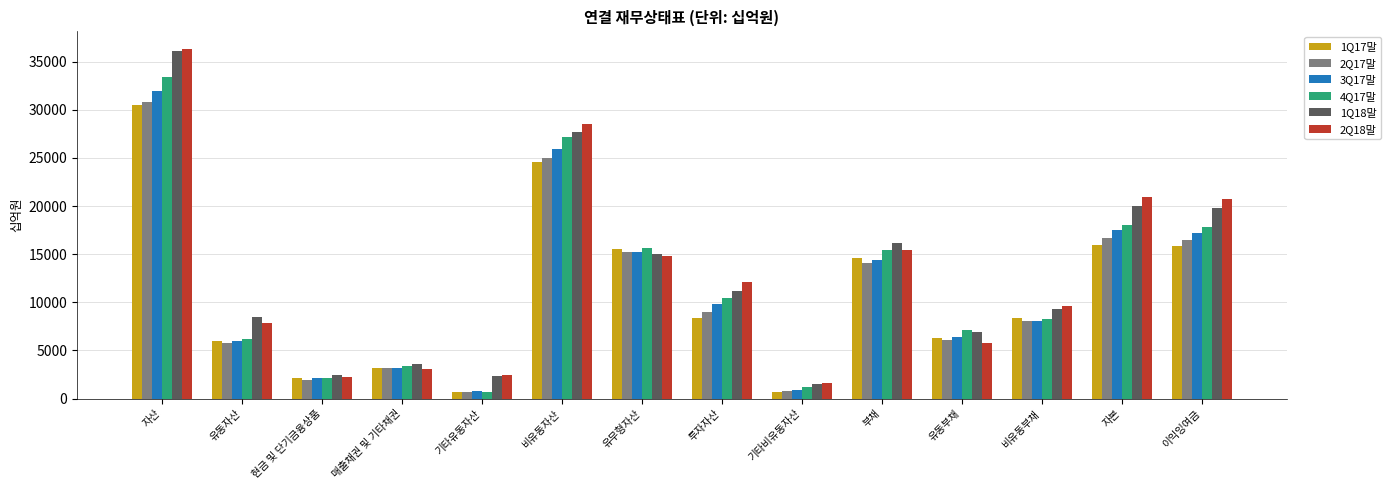

At which category is the sum across all series the highest?

자산